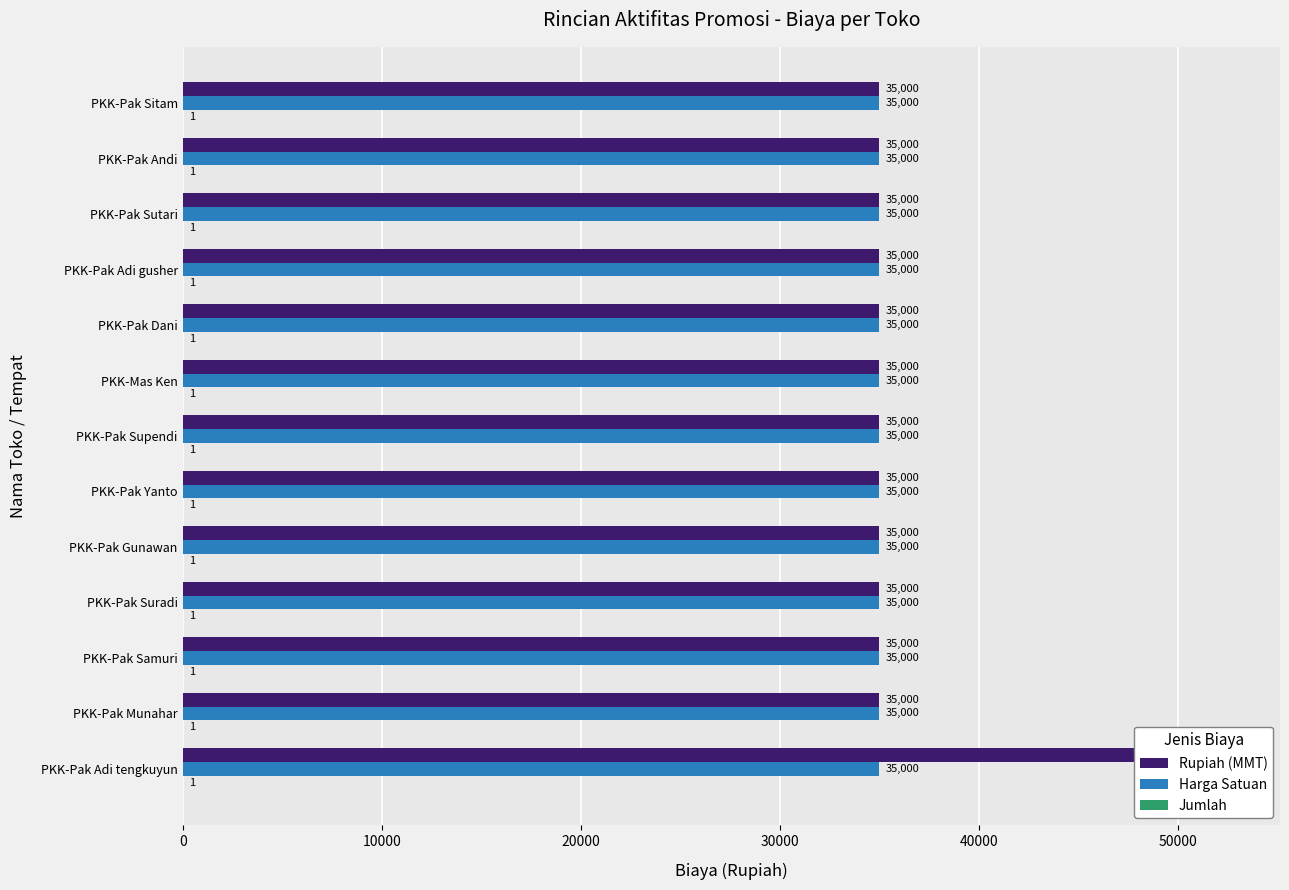

How many bars are there in each group?

3